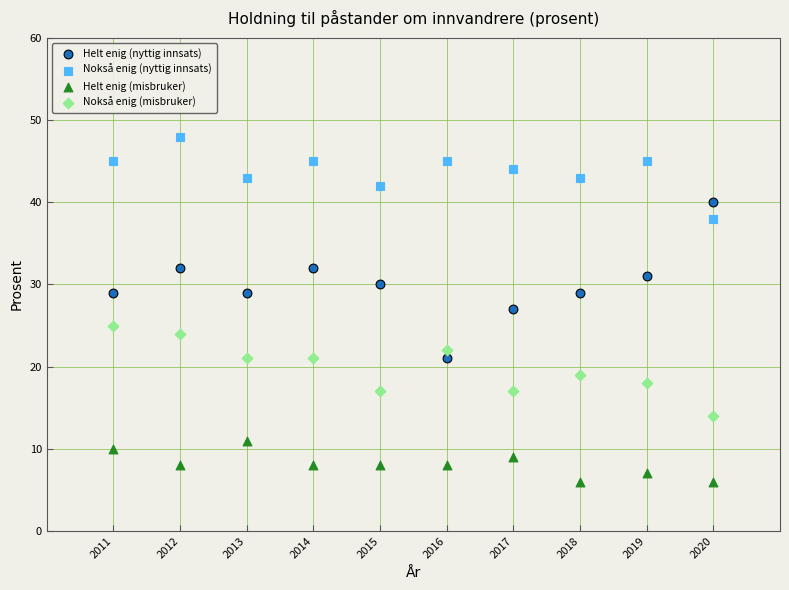

Which series contains the highest Y value?

Nokså enig (nyttig innsats)